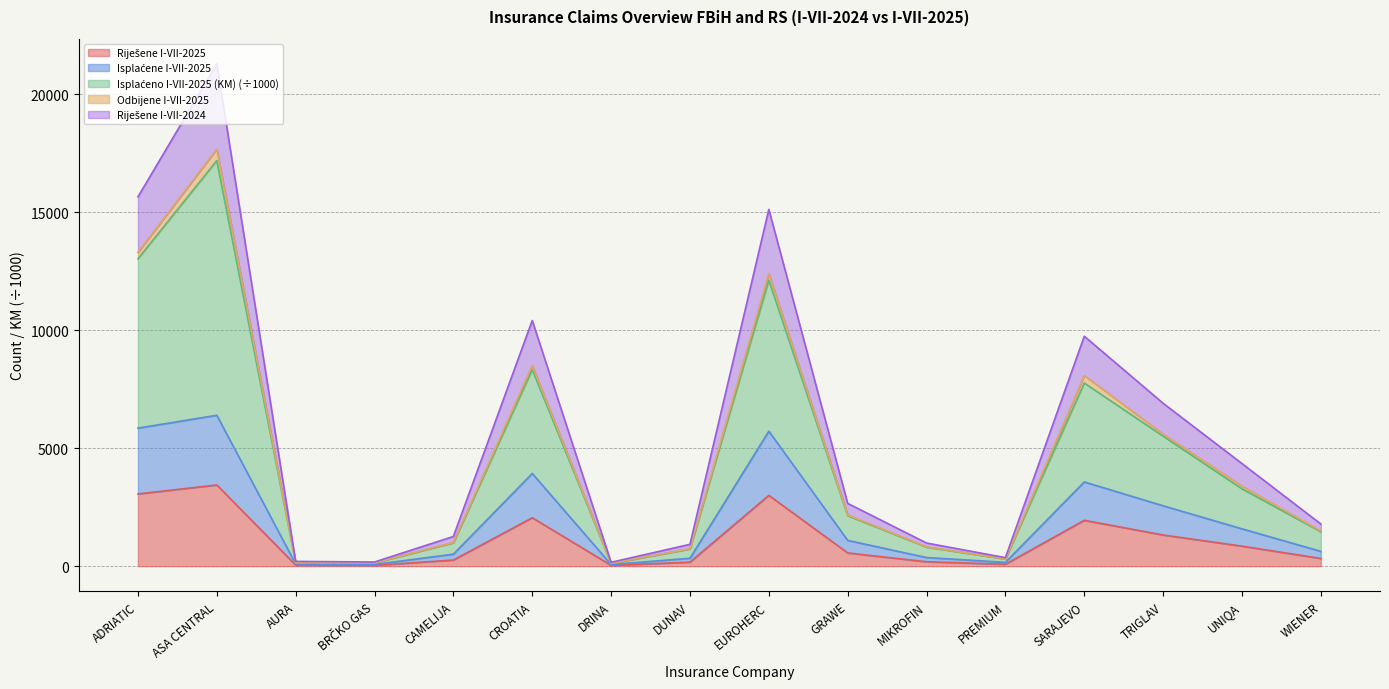

Which series has the largest range (max minus min)?

Riješene I-VII-2024